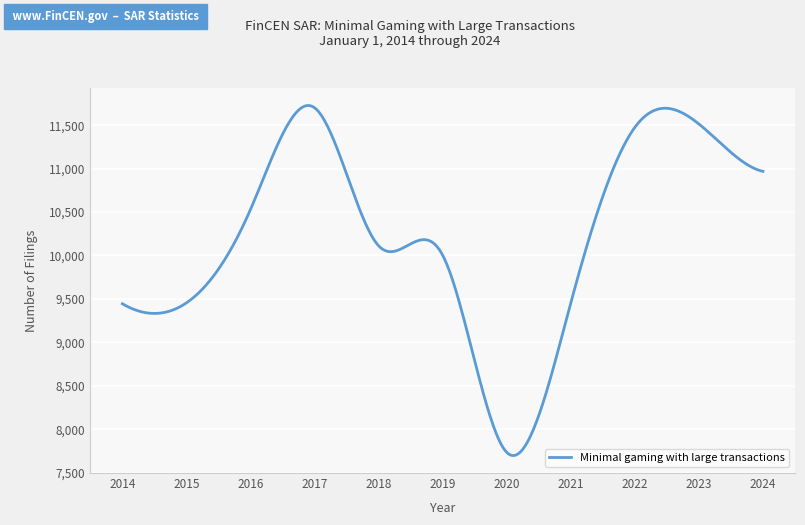

What is the difference between the second highest and second lowest values?

4028.7